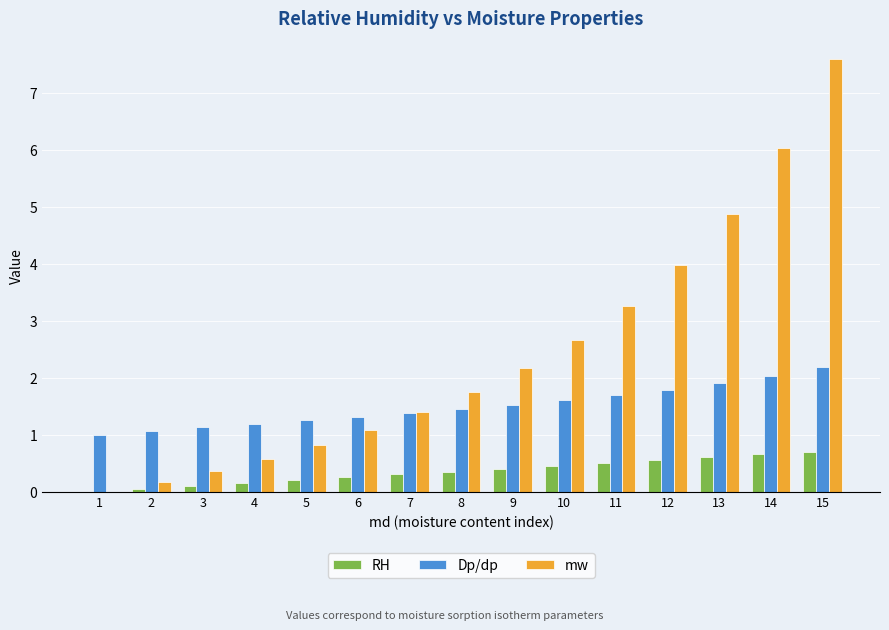

What is the sum of the Dp/dp values at 2 and 15?

3.3